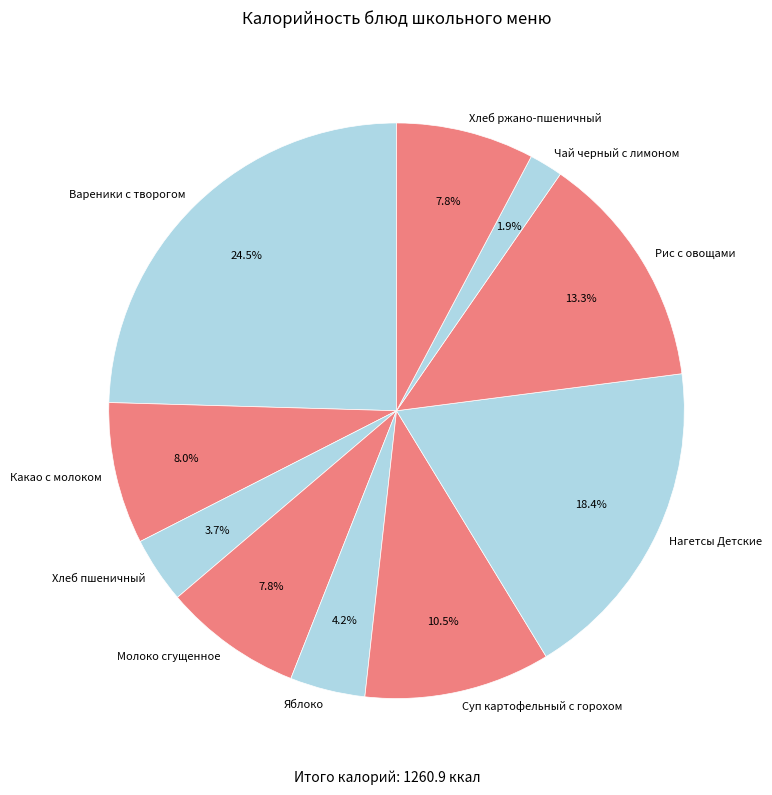

Combined, do Суп картофельный с горохом and Яблоко account for over 50%?

No